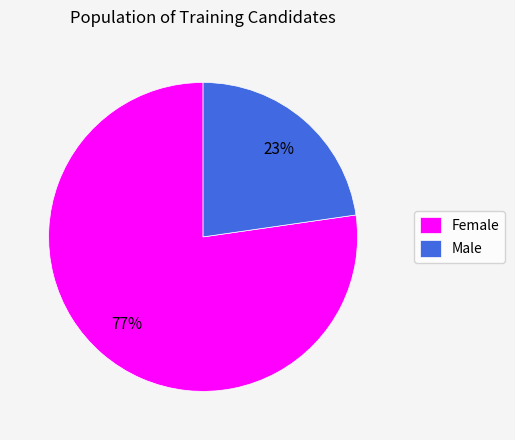

To the nearest percent, what percentage of the pie is Male?

23%